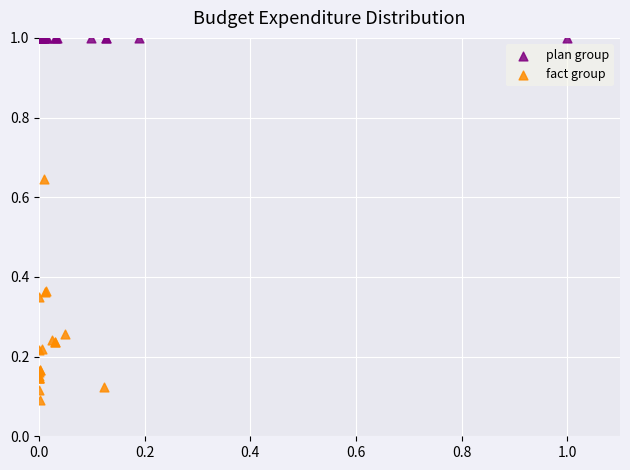

Which series contains the lowest Y value?

fact group